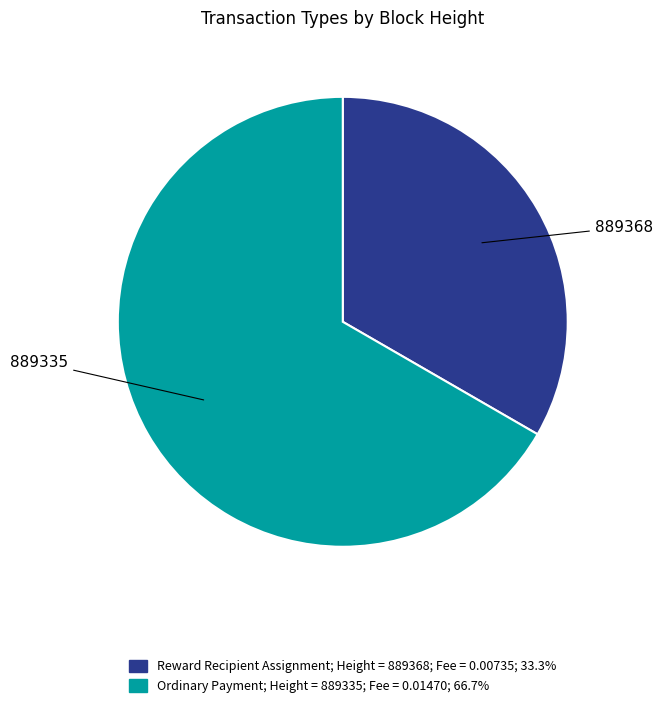

Is there any slice that represents more than half of the pie?

Yes